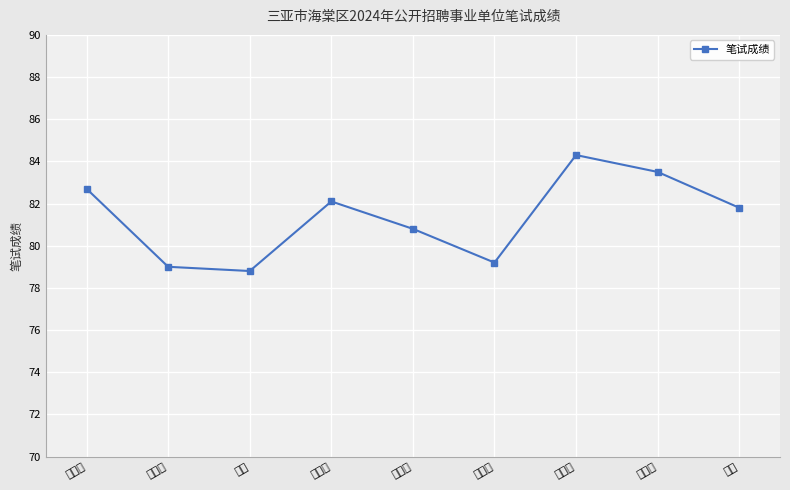

List the labels in order of value, smallest first.

方兴, 任可欣, 黄晶晶, 石翠隆, 蒋剑, 胡靓操, 曾燕霜, 张榆悦, 吴源权